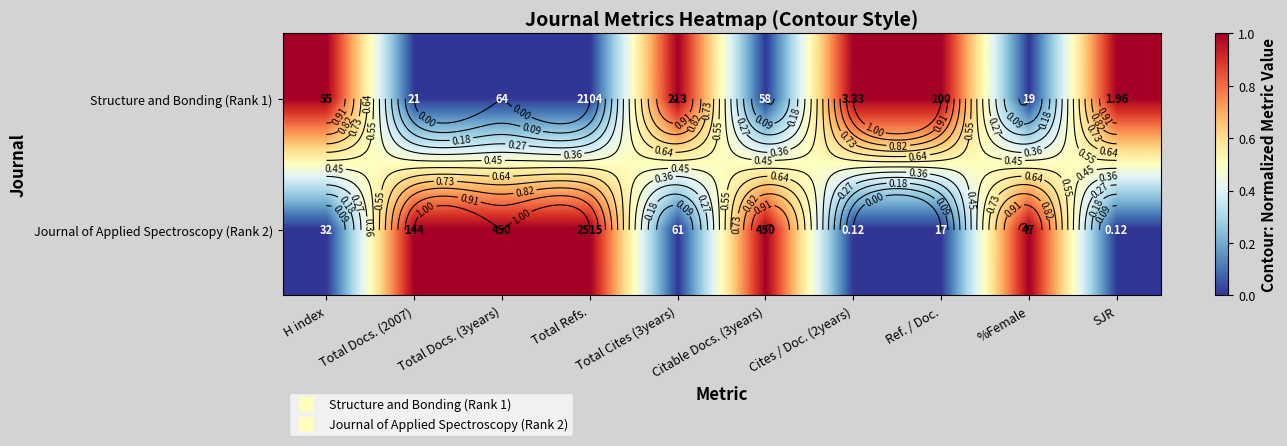

What is the total value across all series at H index?

1